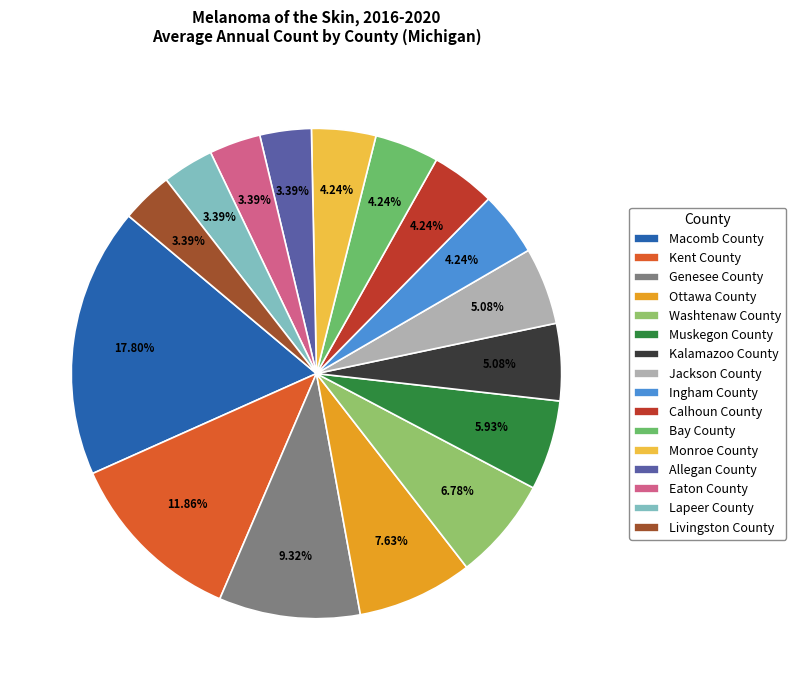

Is it true that Bay County is 4% of the pie?

True